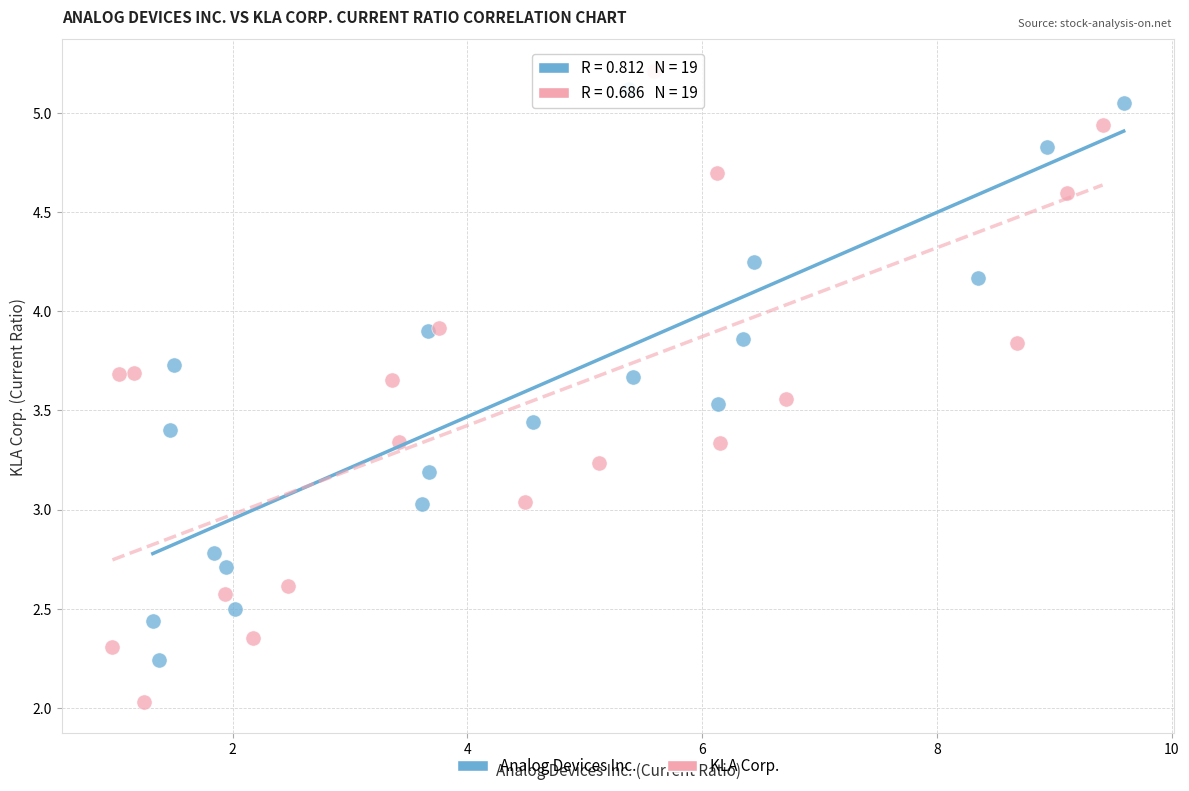

Which series has the largest Y range (max minus min)?

KLA Corp.